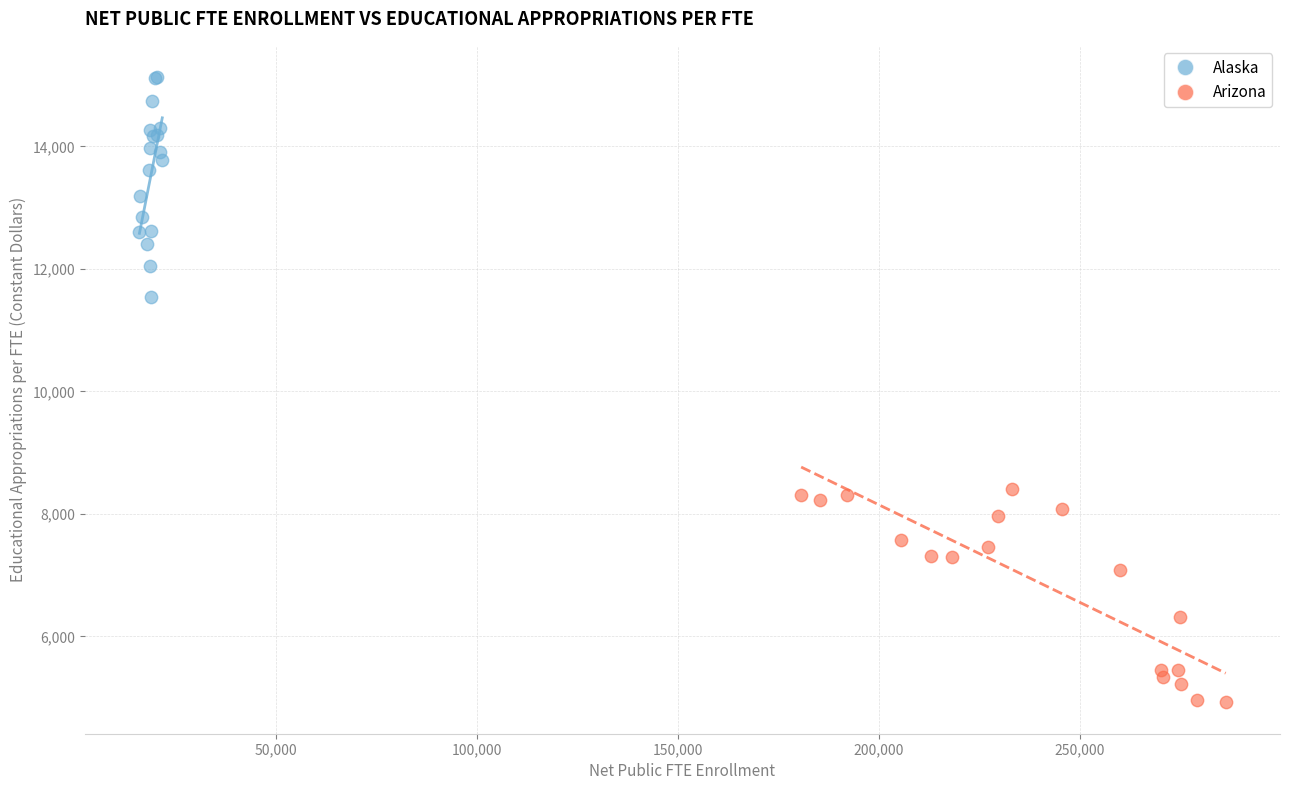

Which series reaches the minimum Y coordinate?

Arizona